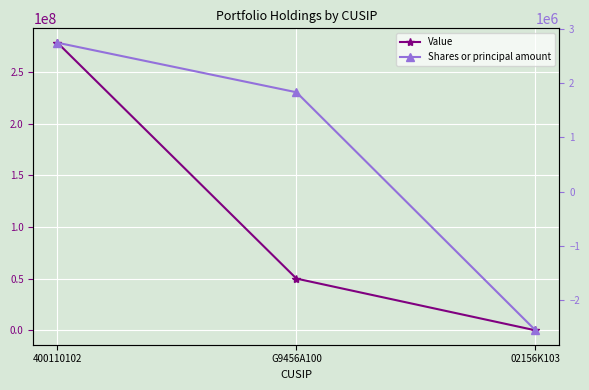

At which label is Value closest to 139177000?

G9456A100